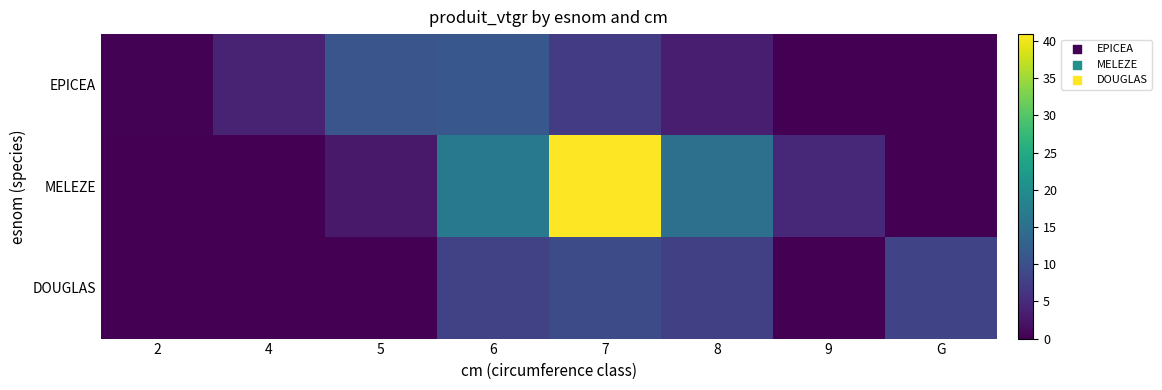

List the series in order of their peak value, highest first.

MELEZE, EPICEA, DOUGLAS